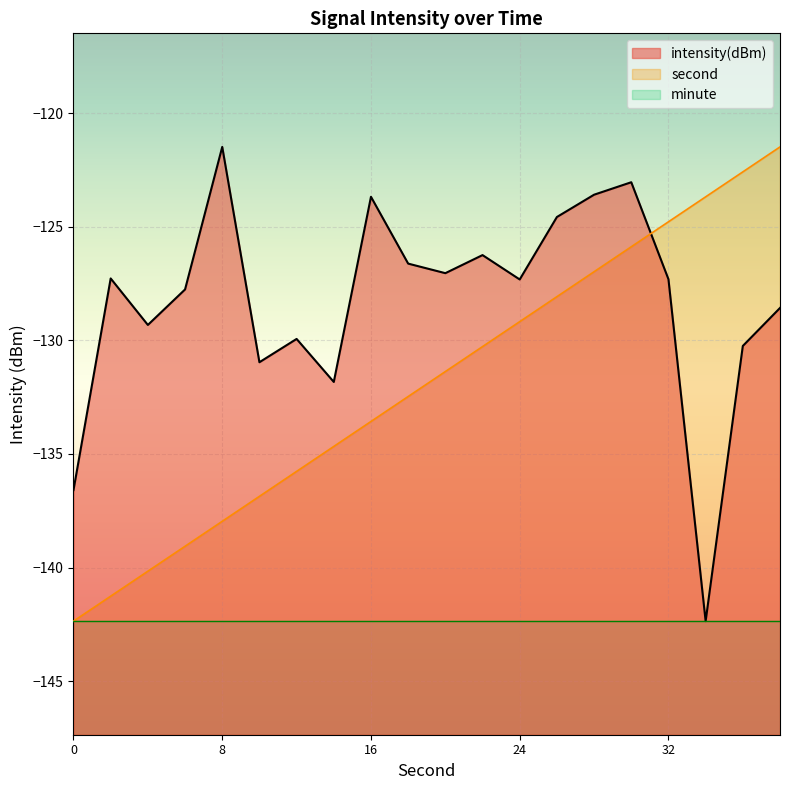

How many interior local valleys does the intensity(dBm) series have?

6